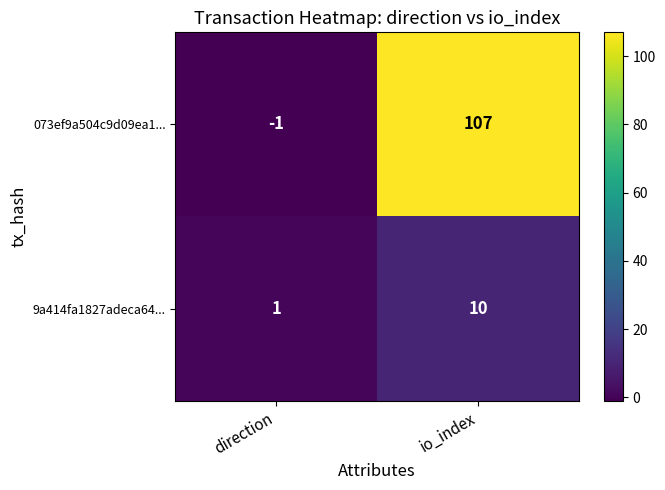

What is the maximum value shown in the chart?

107